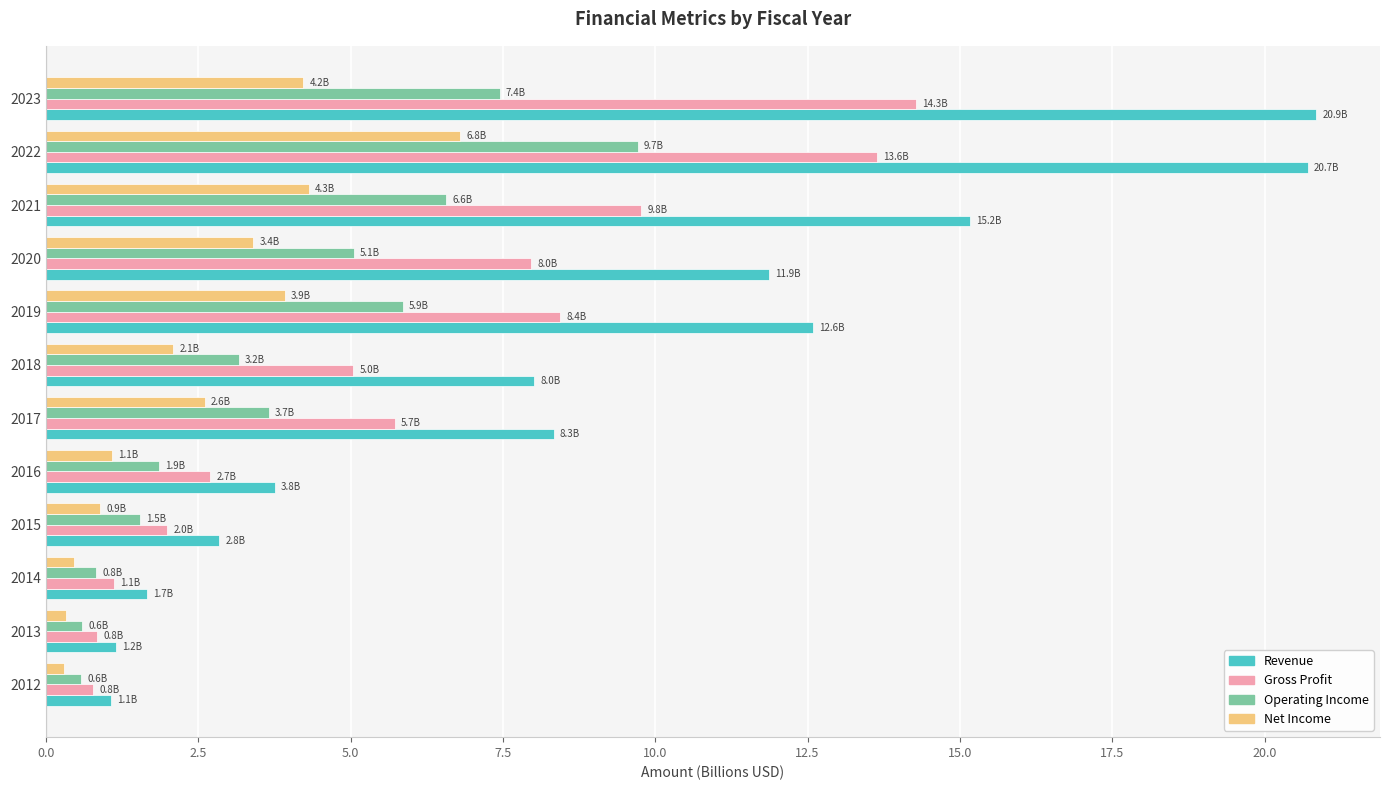

The value of Gross Profit at 2023 is 14.3. True or false?

True